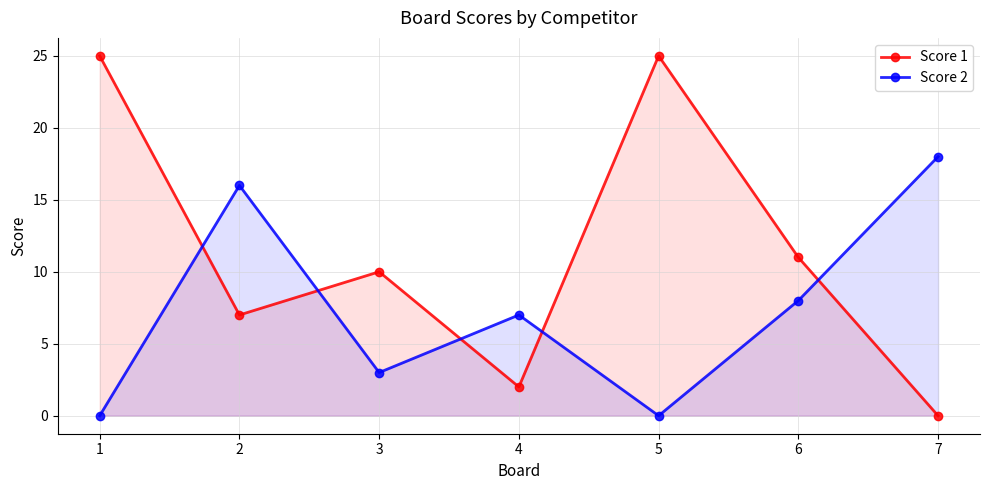

At which label is Score 1 closest to 12?

6